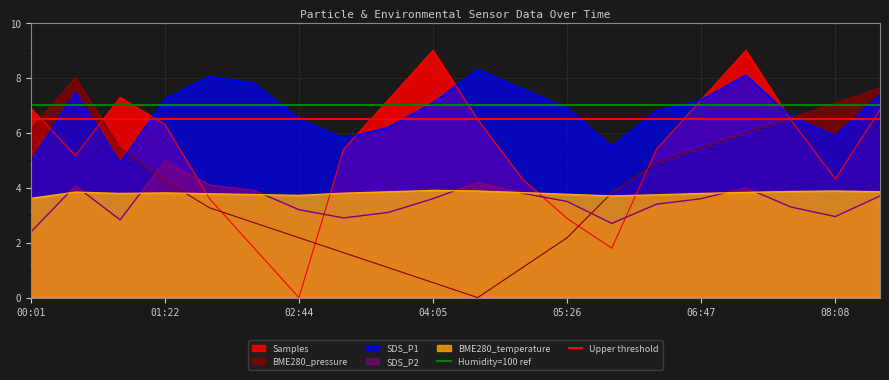

Is the value of Humidity=100 ref at 00:01 greater than the value of Upper threshold at 00:01?

Yes